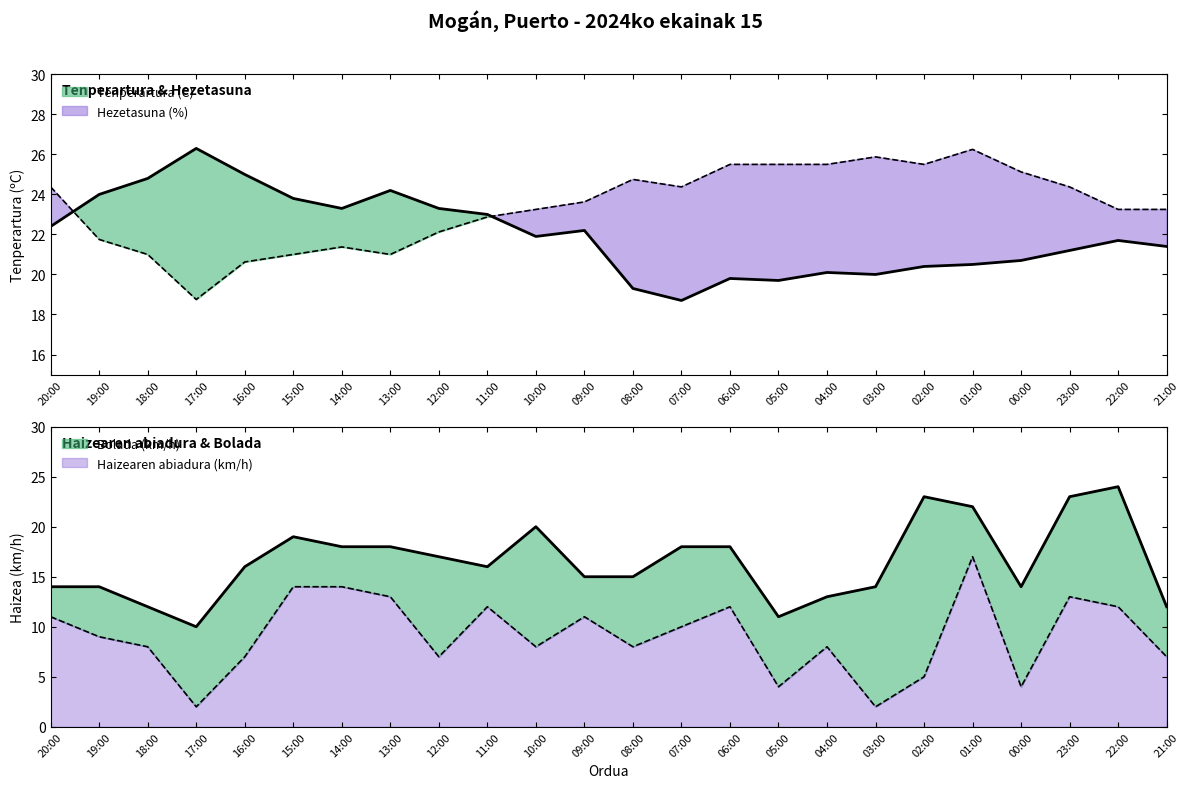

At which label does Haizearen abiadura (km/h) reach its peak?

01:00